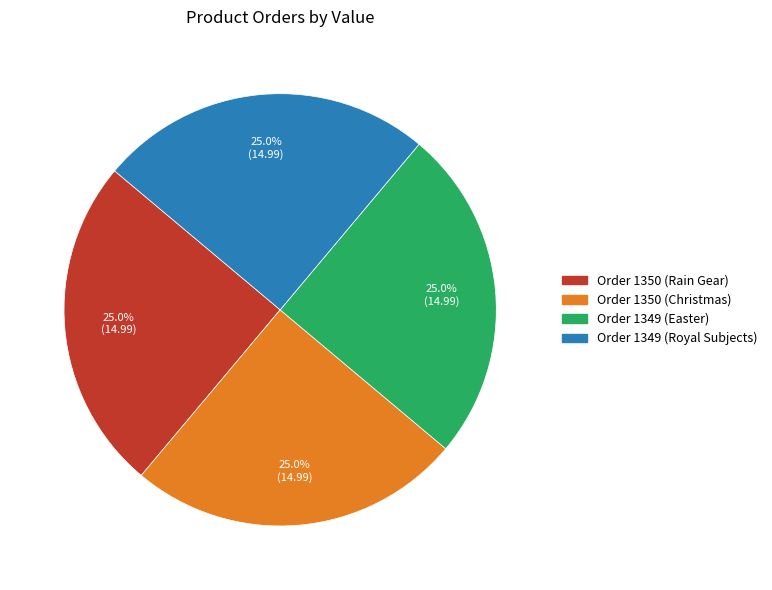

Is there any slice that represents more than half of the pie?

No